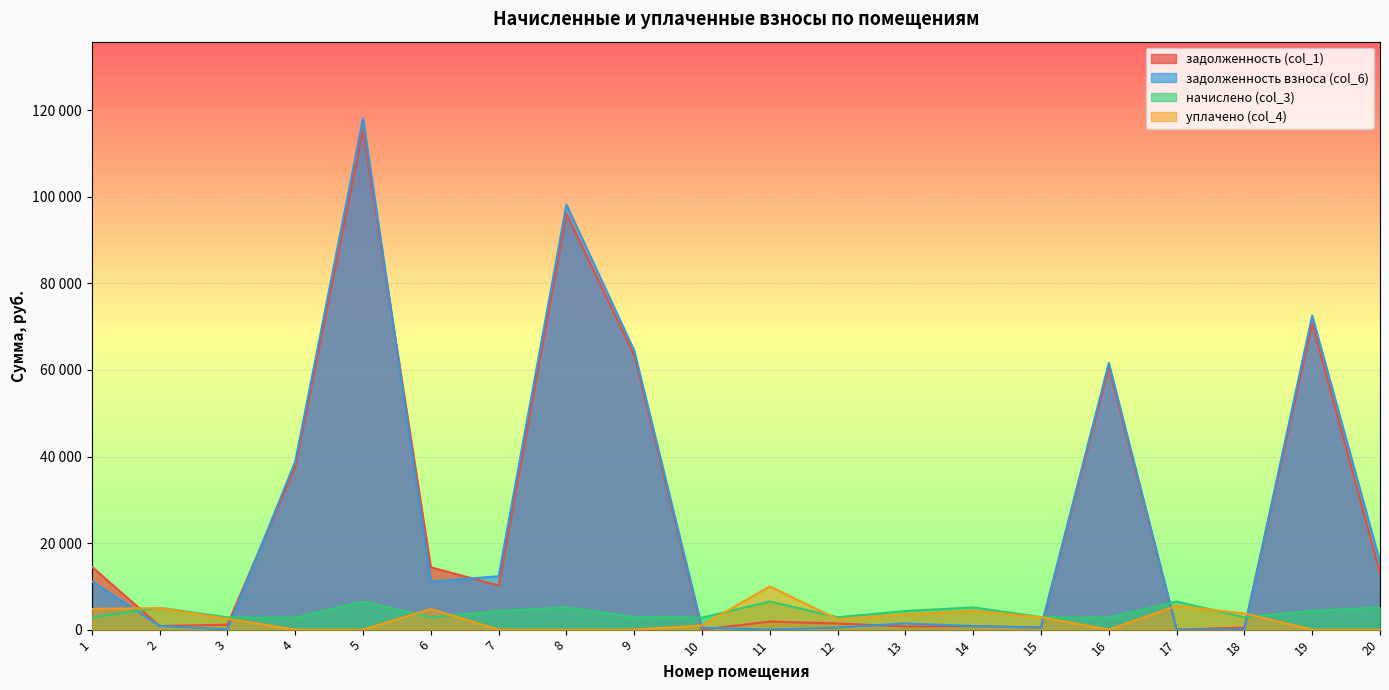

What is the approximate value of задолженность (col_1) at 14?

811.5